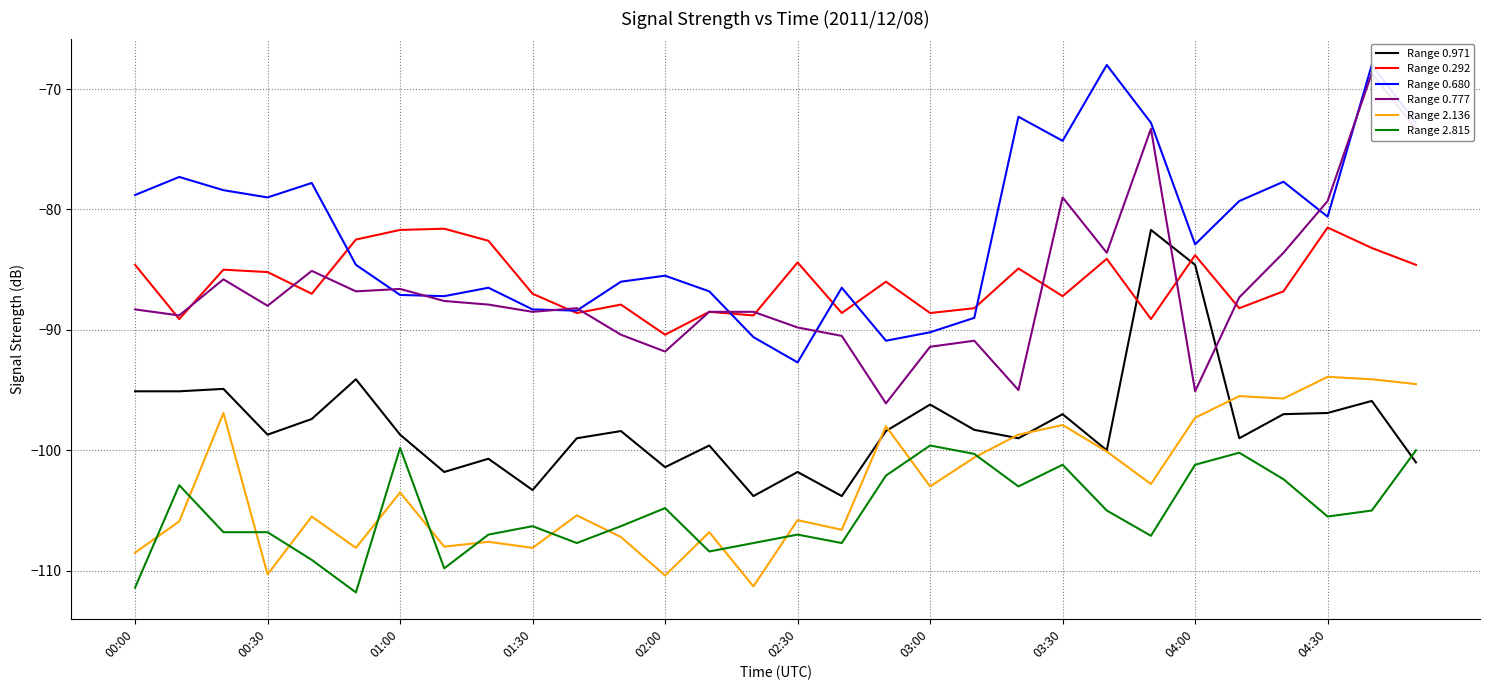

Which category has the highest value across all series?

22